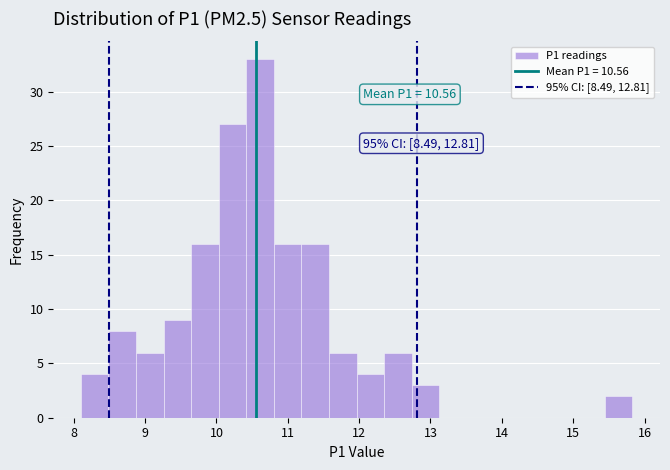

Around what value on the x-axis is the tallest bar? Give the approximate position of its centre, as read against the axis.

10.6